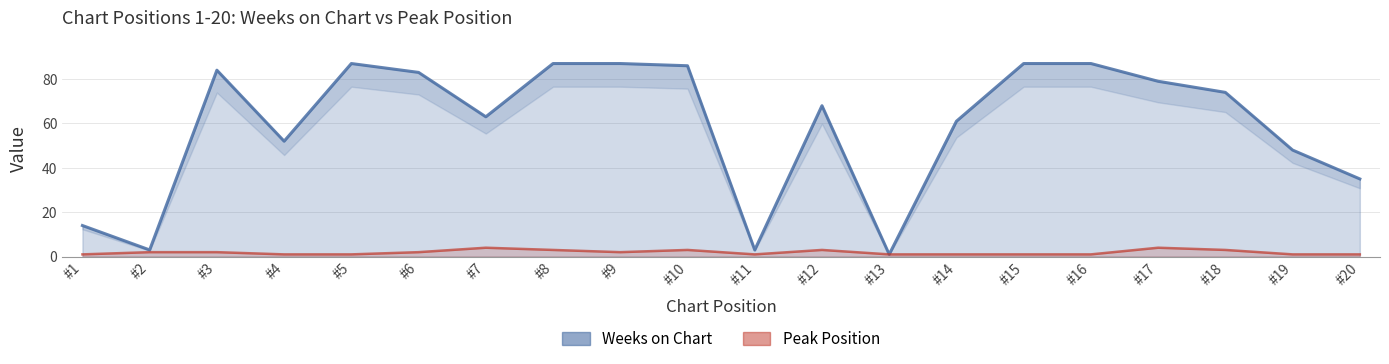

Which series has the largest total across all categories?

Weeks on Chart